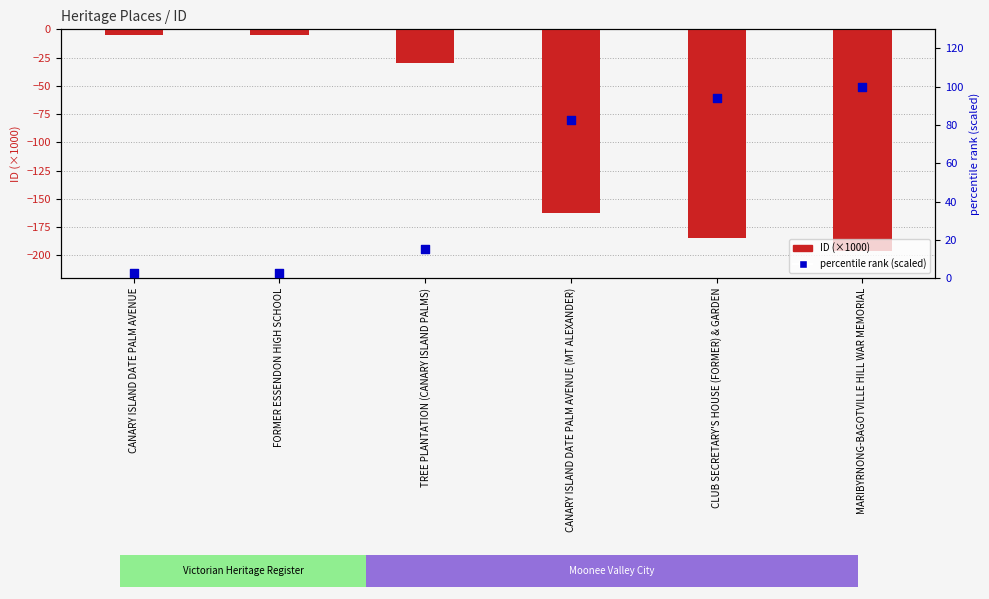

Which series contains the highest Y value?

percentile rank (scaled)